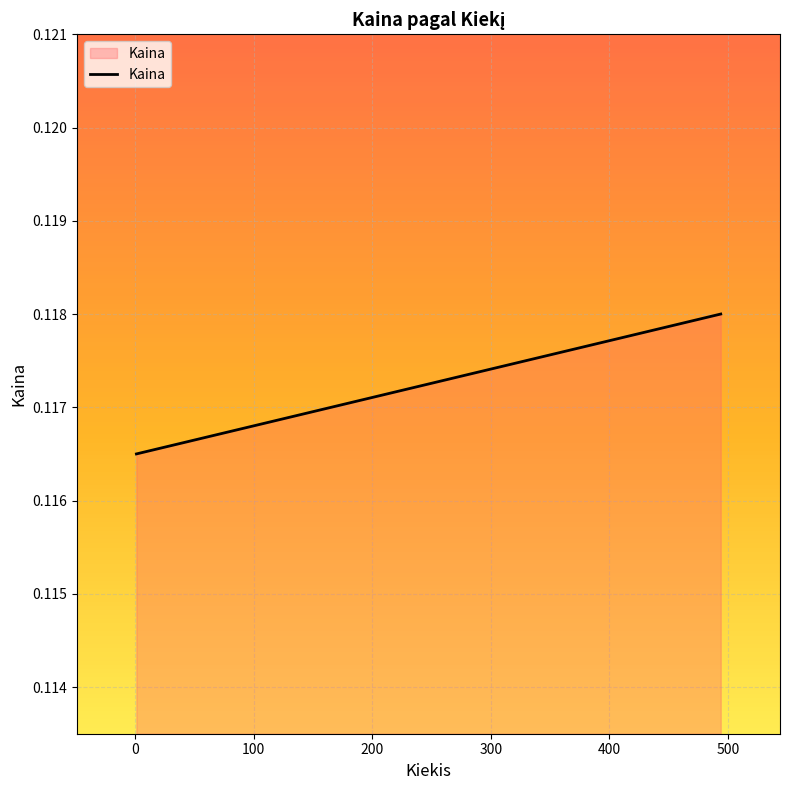

What is the minimum value shown in the chart?

0.1